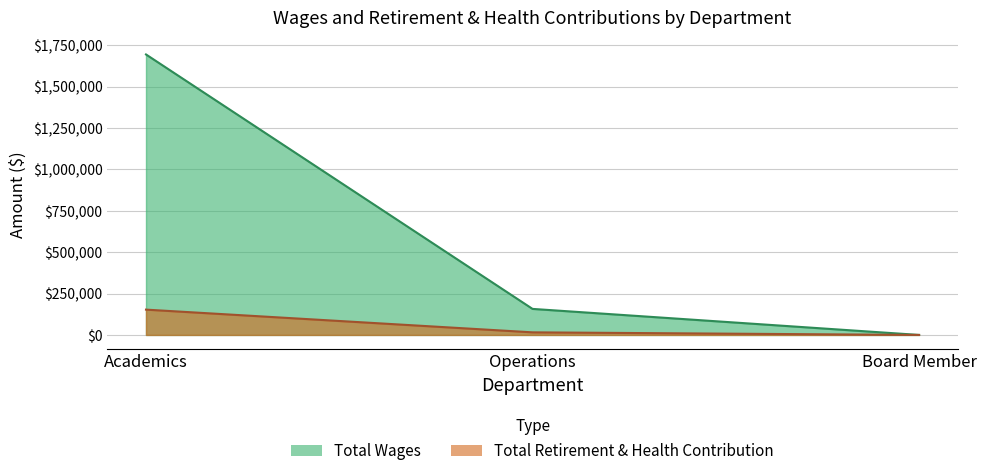

How many data points does each series have?

3